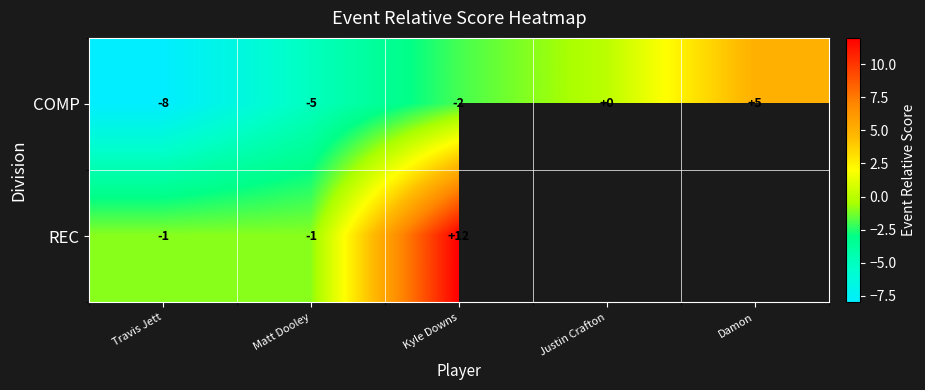

At Matt Dooley, list the series in order from largest to smallest.

REC, COMP